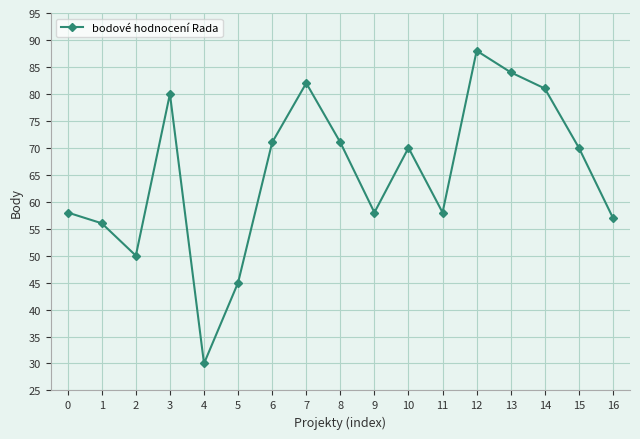

How many lines are shown in the chart?

1